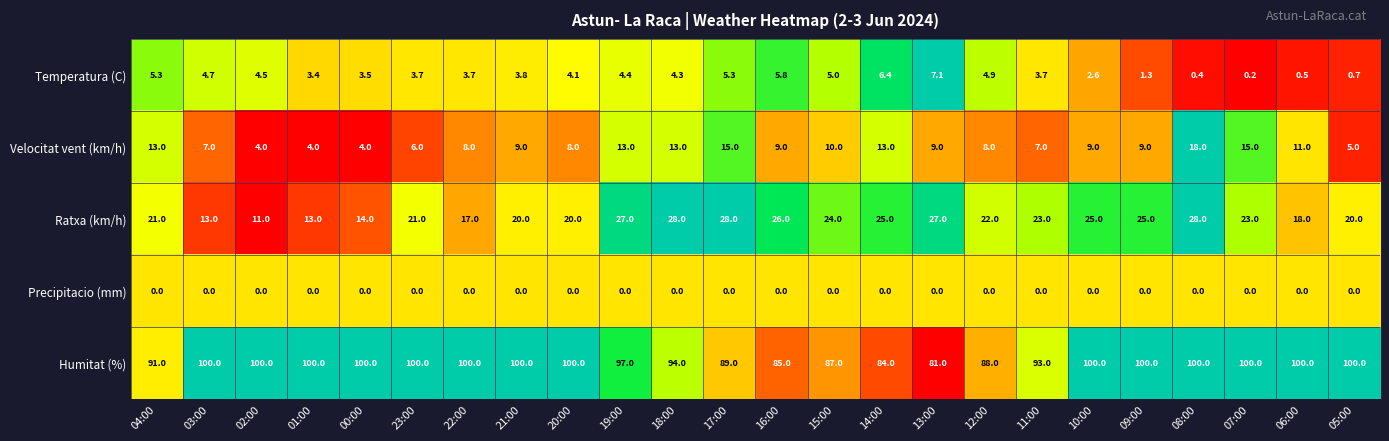

True or false: Humitat (%) has a value of 93.0 at 11:00.

True